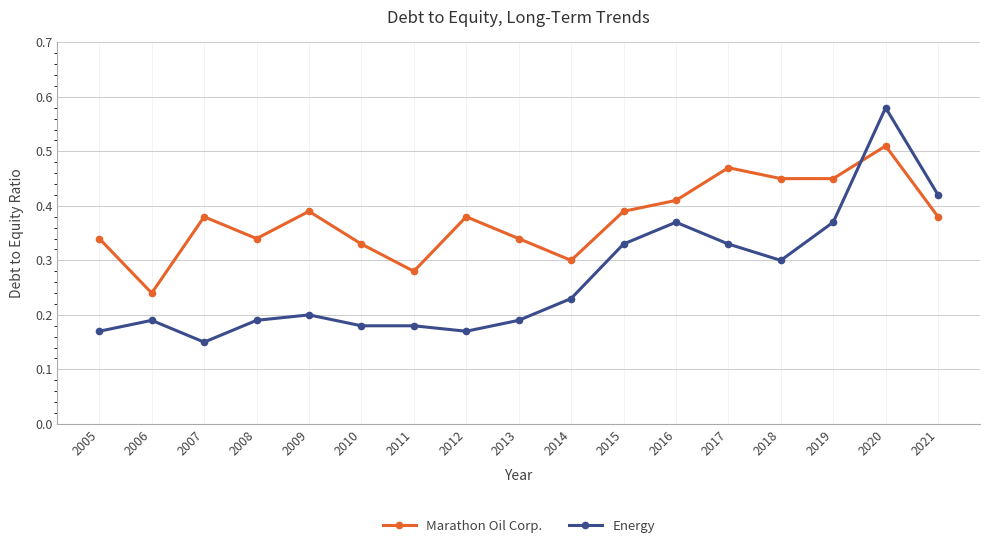

Which series ends up on top after the final intersection of Energy and Marathon Oil Corp.?

Energy